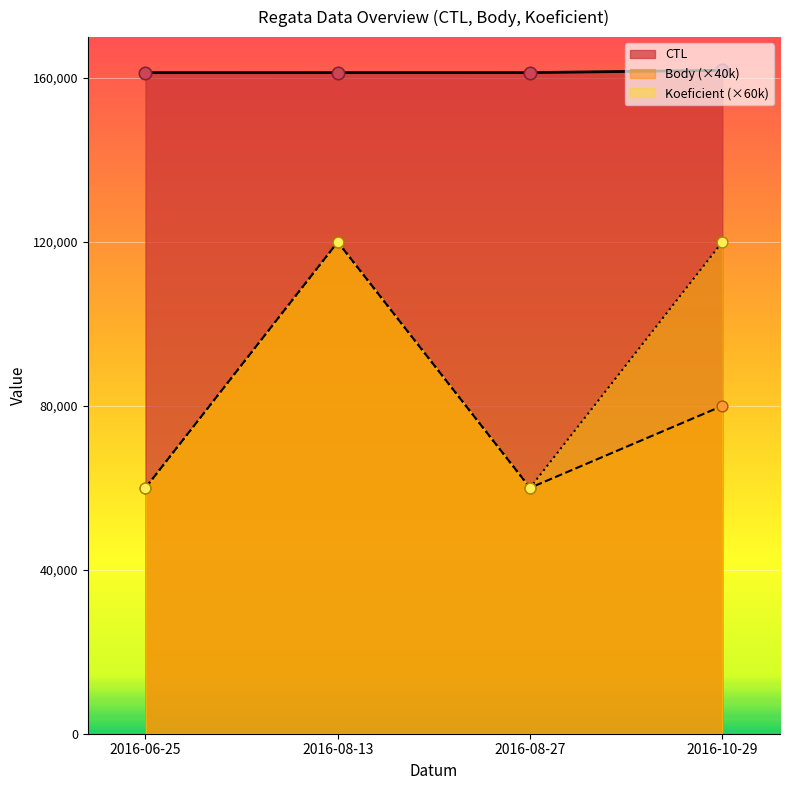

What is the total value across all series at 2016-06-25?

281323